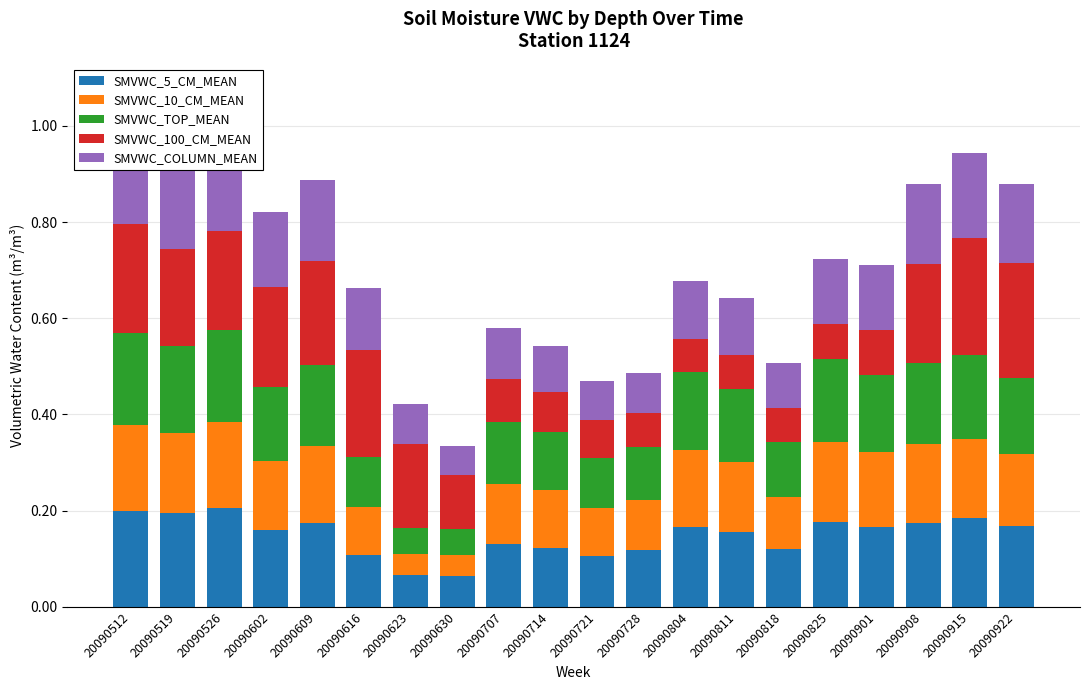

Reading left to right, what are all the values shown in this chart?

SMVWC_5_CM_MEAN: 0.2	0.2	0.2	0.2	0.2	0.1	0.1	0.1	0.1	0.1	0.1	0.1	0.2	0.2	0.1	0.2	0.2	0.2	0.2	0.2
SMVWC_10_CM_MEAN: 0.2	0.2	0.2	0.1	0.2	0.1	0.0	0.0	0.1	0.1	0.1	0.1	0.2	0.1	0.1	0.2	0.2	0.2	0.2	0.1
SMVWC_TOP_MEAN: 0.2	0.2	0.2	0.2	0.2	0.1	0.1	0.1	0.1	0.1	0.1	0.1	0.2	0.2	0.1	0.2	0.2	0.2	0.2	0.2
SMVWC_100_CM_MEAN: 0.2	0.2	0.2	0.2	0.2	0.2	0.2	0.1	0.1	0.1	0.1	0.1	0.1	0.1	0.1	0.1	0.1	0.2	0.2	0.2
SMVWC_COLUMN_MEAN: 0.2	0.2	0.2	0.2	0.2	0.1	0.1	0.1	0.1	0.1	0.1	0.1	0.1	0.1	0.1	0.1	0.1	0.2	0.2	0.2